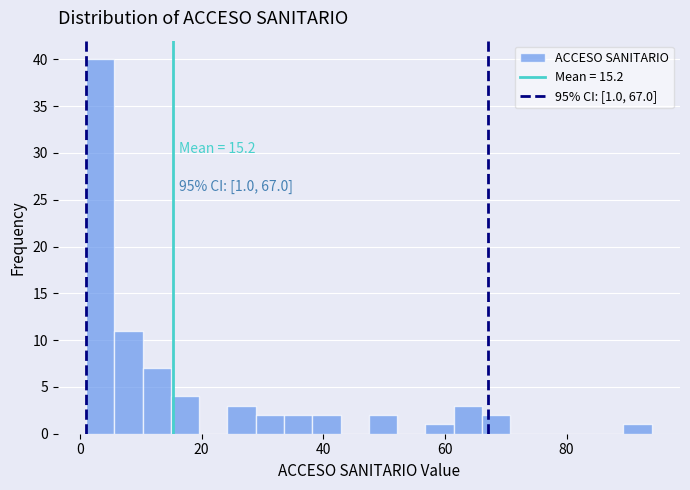

Read against the x-axis, roughly where is the centre of the tallest bar?

4